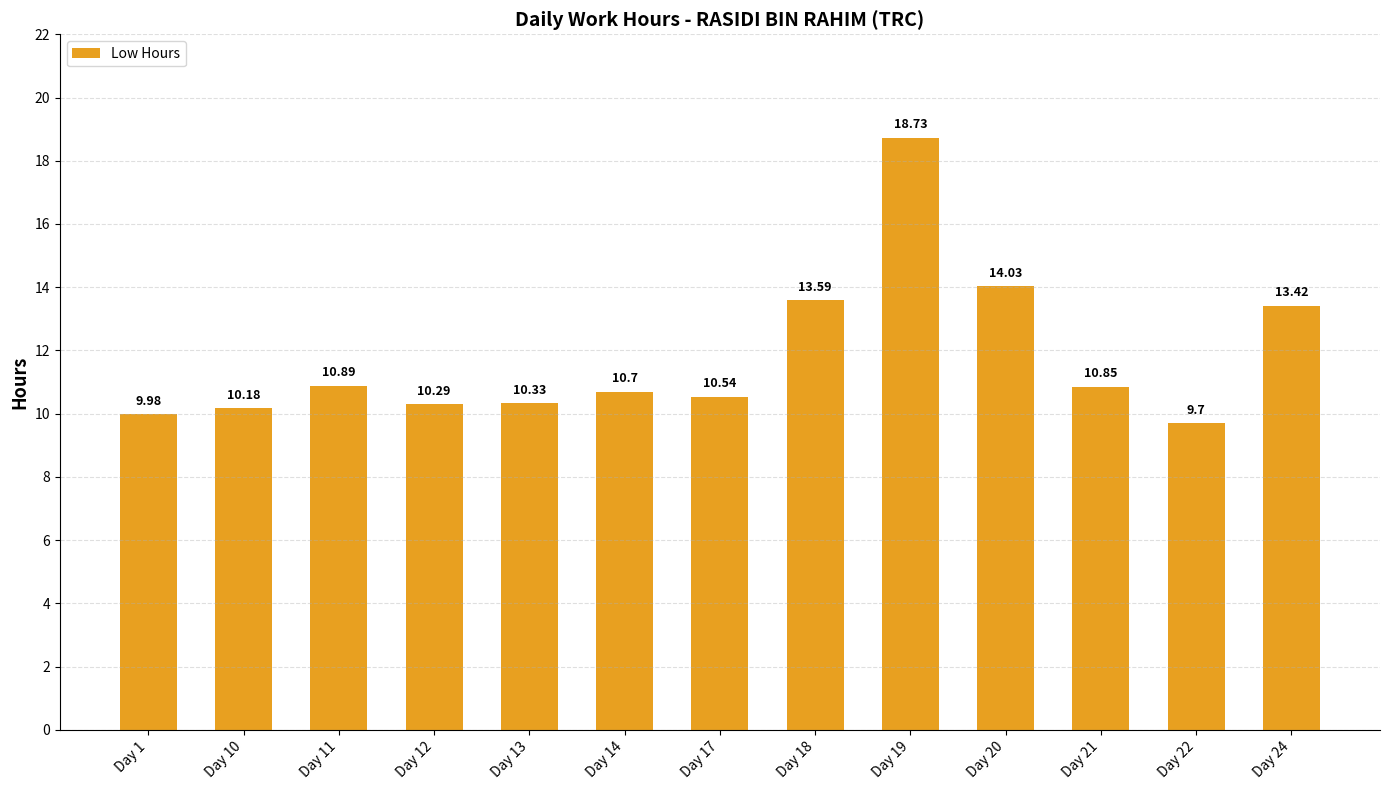

At which label is the value closest to 14?

Day 20